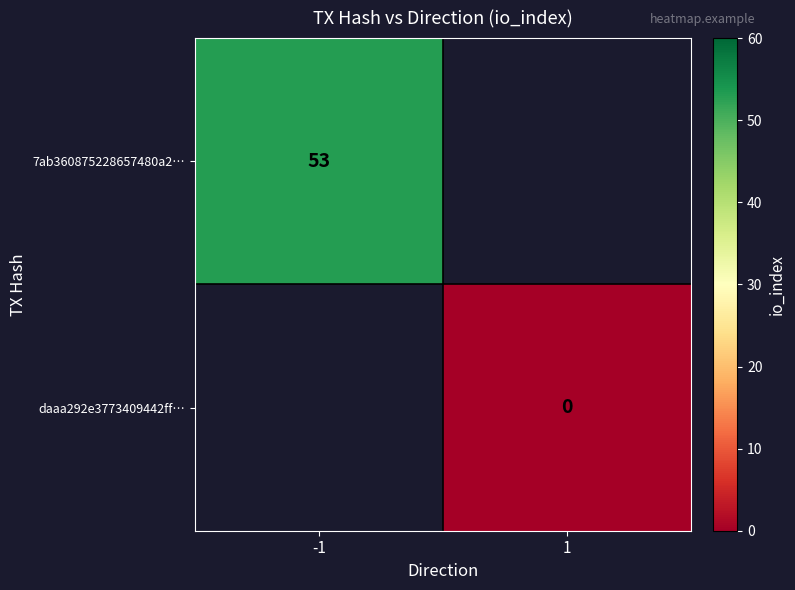

Is the value of 7ab360875228657480a2… at -1 greater than the value of daaa292e3773409442ff… at 1?

Yes